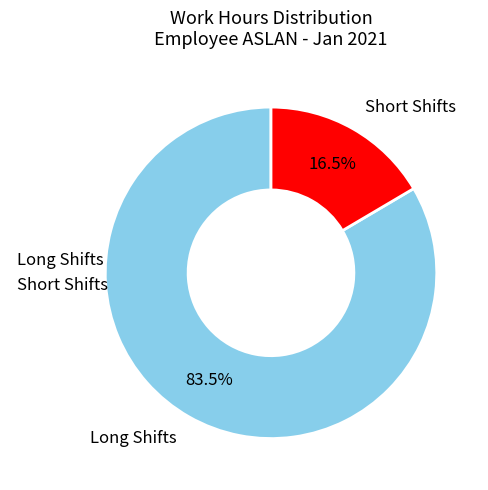

How much of the chart is everything except Short Shifts?

83.5%